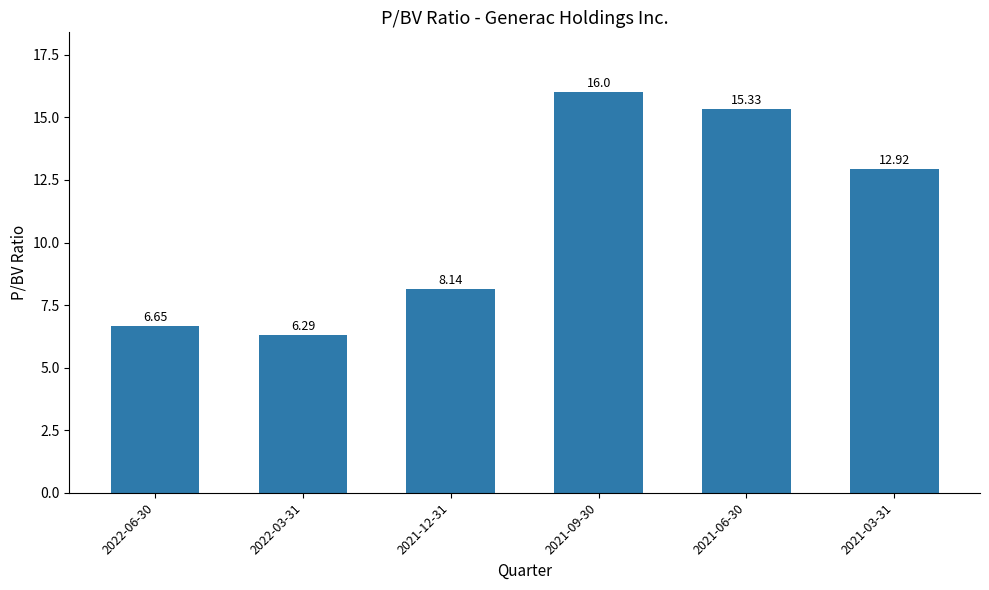

What position from the left is 2021-03-31?

6